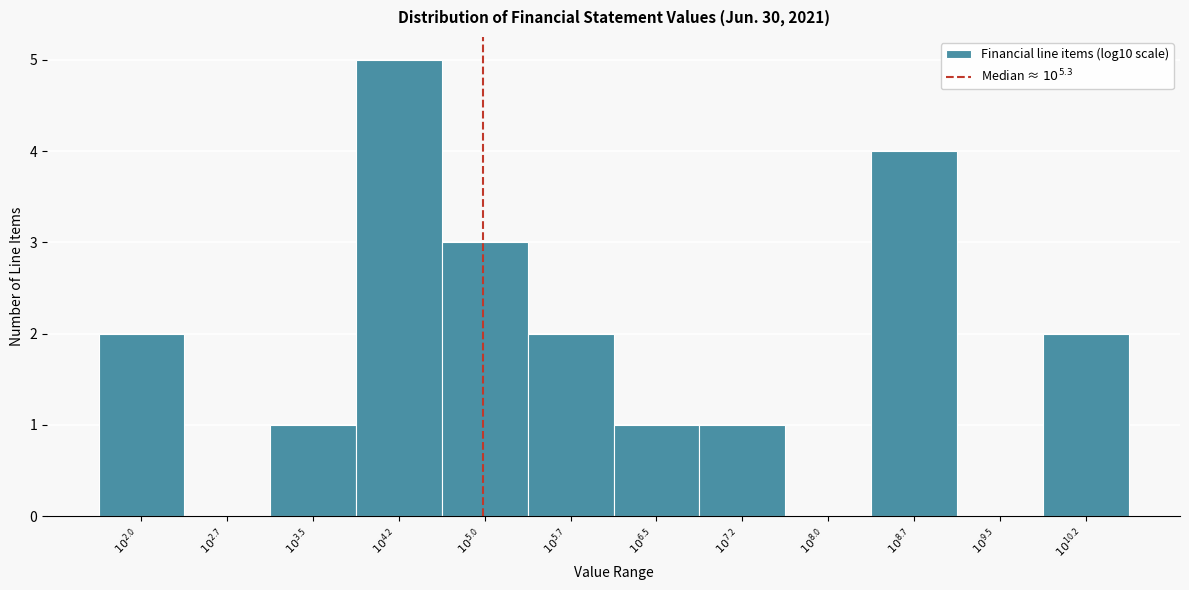

What is the sum of all values?

21